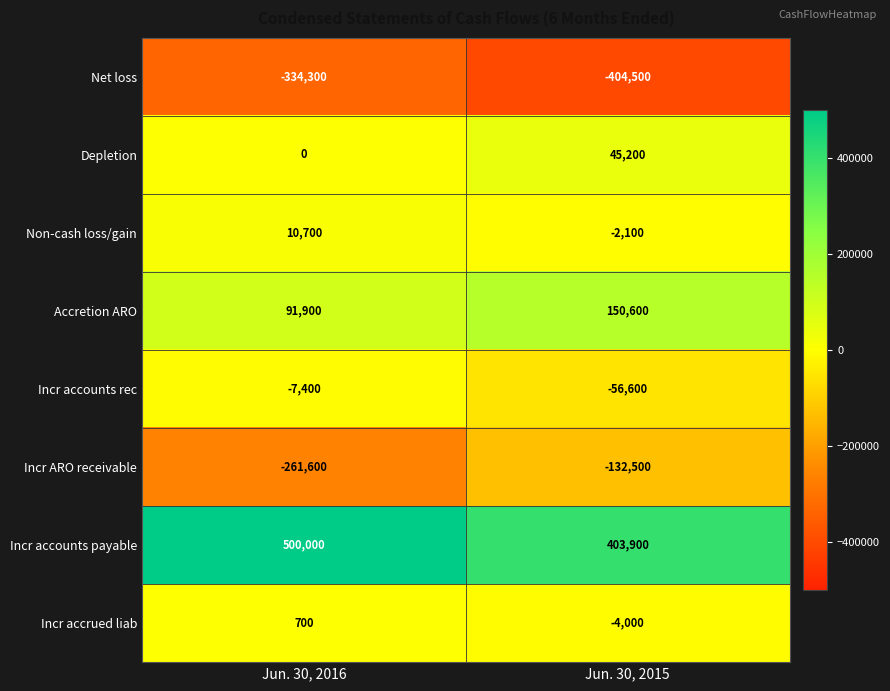

True or false: Net loss has a value of -334300 at Jun. 30, 2016.

True